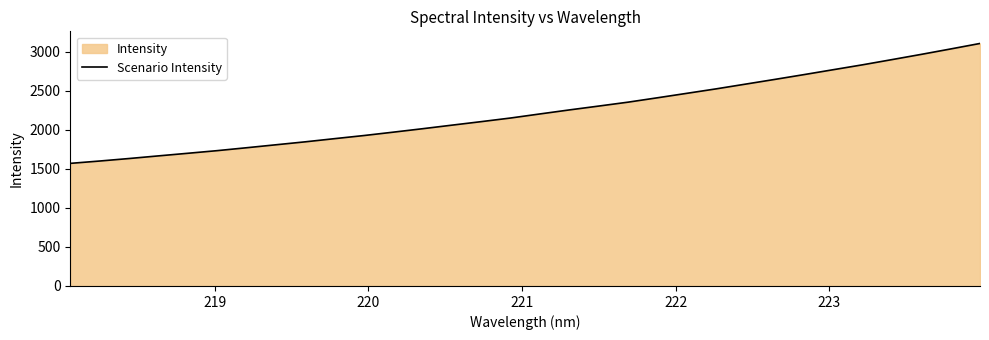

True or false: there are more than 0 points higher than both neighbors.

False